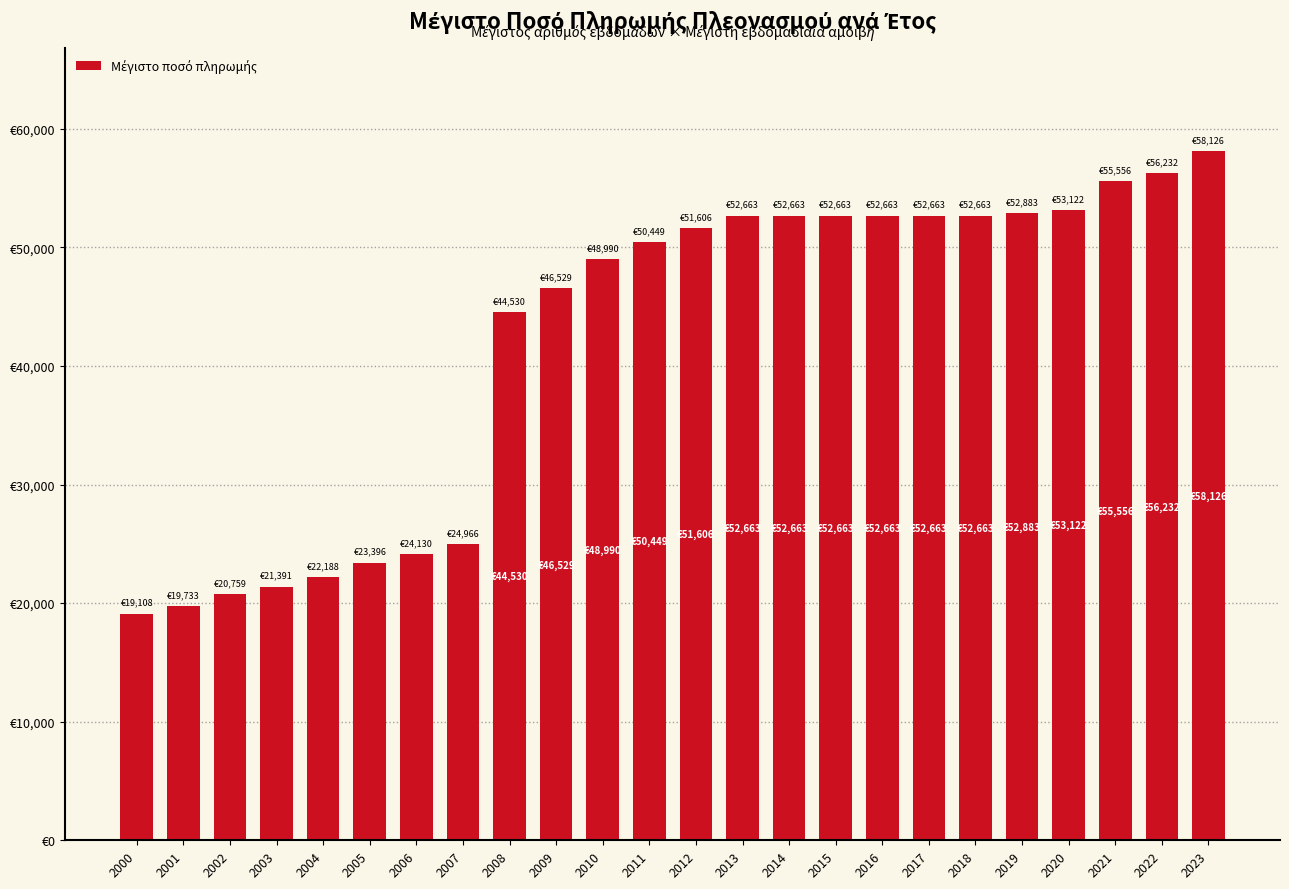

How many bars are there in total?

24